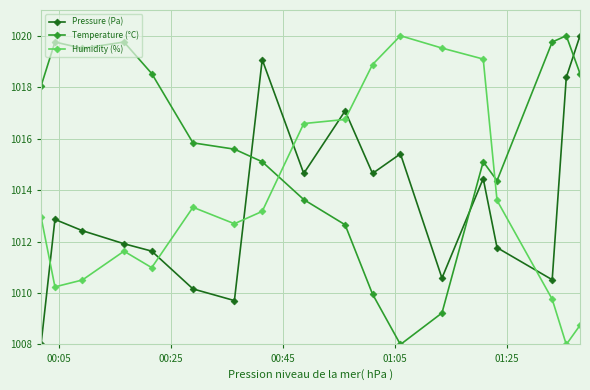

Reading right to left, what are all the values shown in this chart?

Pressure (Pa): 1020.0	1018.4	1010.5	1011.8	1014.4	1010.6	1015.4	1014.6	1017.1	1014.6	1019.1	1009.7	1010.2	1011.6	1011.9	1012.4	1012.9	1008.0
Temperature (°C): 1018.5	1020.0	1019.8	1014.4	1015.1	1009.2	1008.0	1010.0	1012.7	1013.6	1015.1	1015.6	1015.8	1018.5	1019.8	1019.5	1019.8	1018.0
Humidity (%): 1008.7	1008.0	1009.8	1013.6	1019.1	1019.5	1020.0	1018.9	1016.7	1016.6	1013.2	1012.7	1013.3	1011.0	1011.6	1010.5	1010.2	1013.0